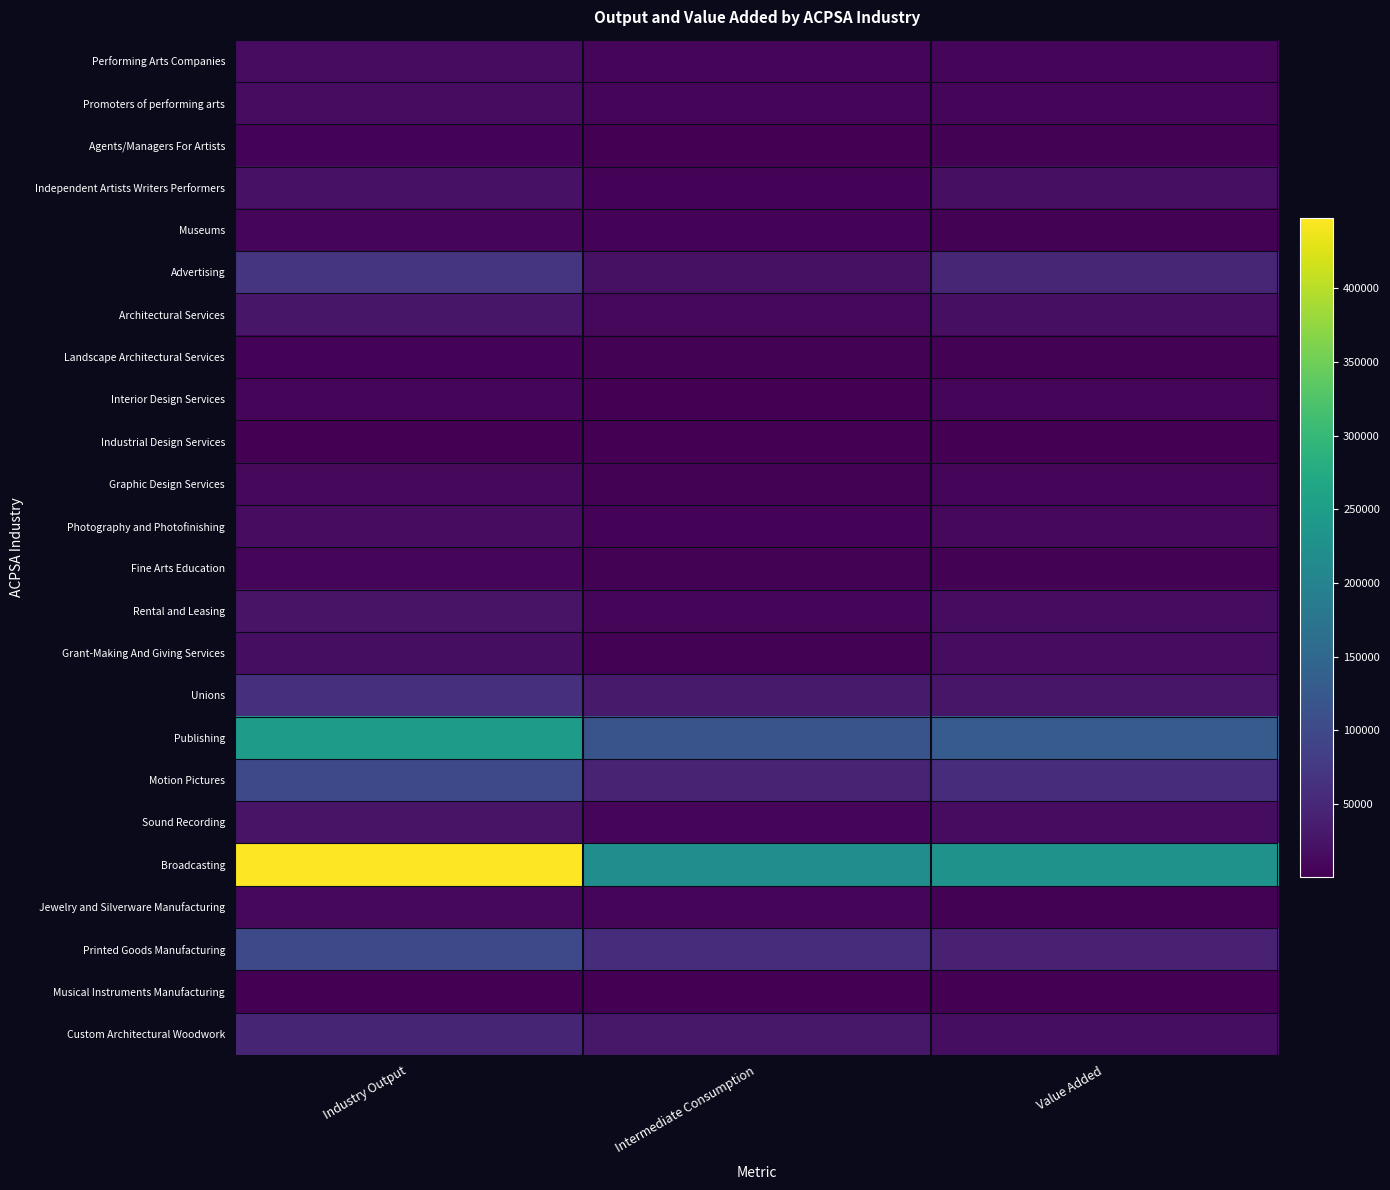

Between Value Added and Intermediate Consumption, which is larger?

Value Added